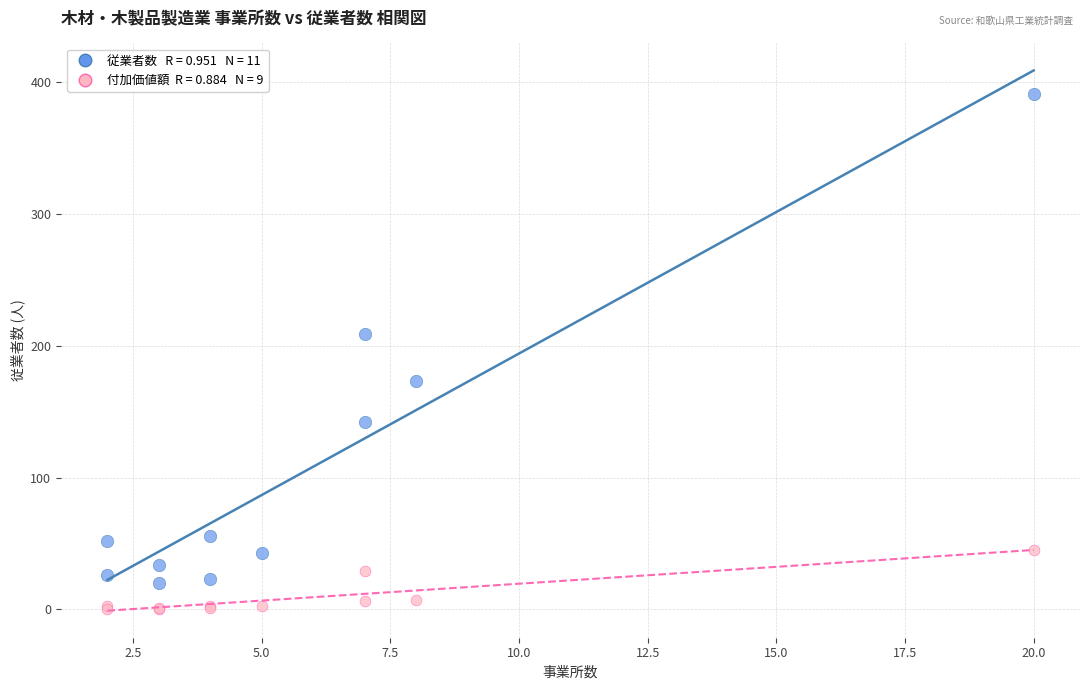

Across all series, what Y value is closest to 195?

209.0